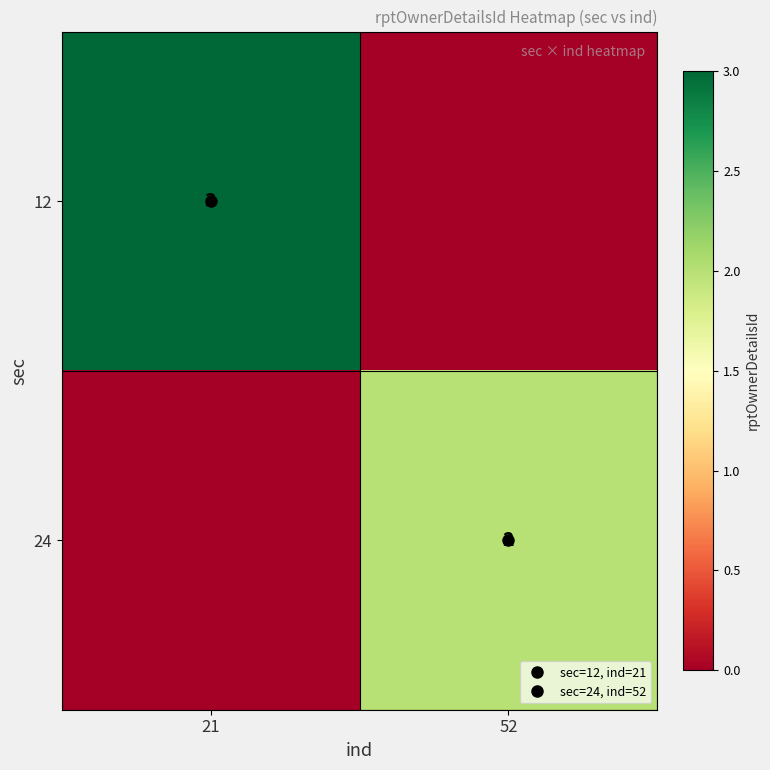

At which category is the sum across all series the highest?

21